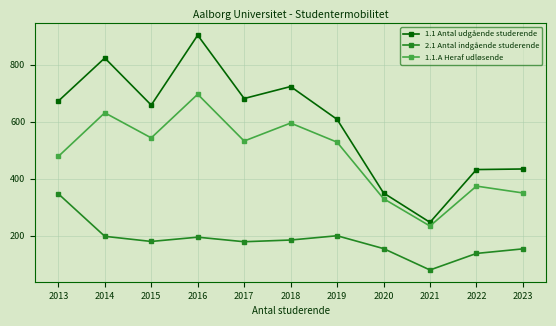

How many categories are shown in the chart?

11